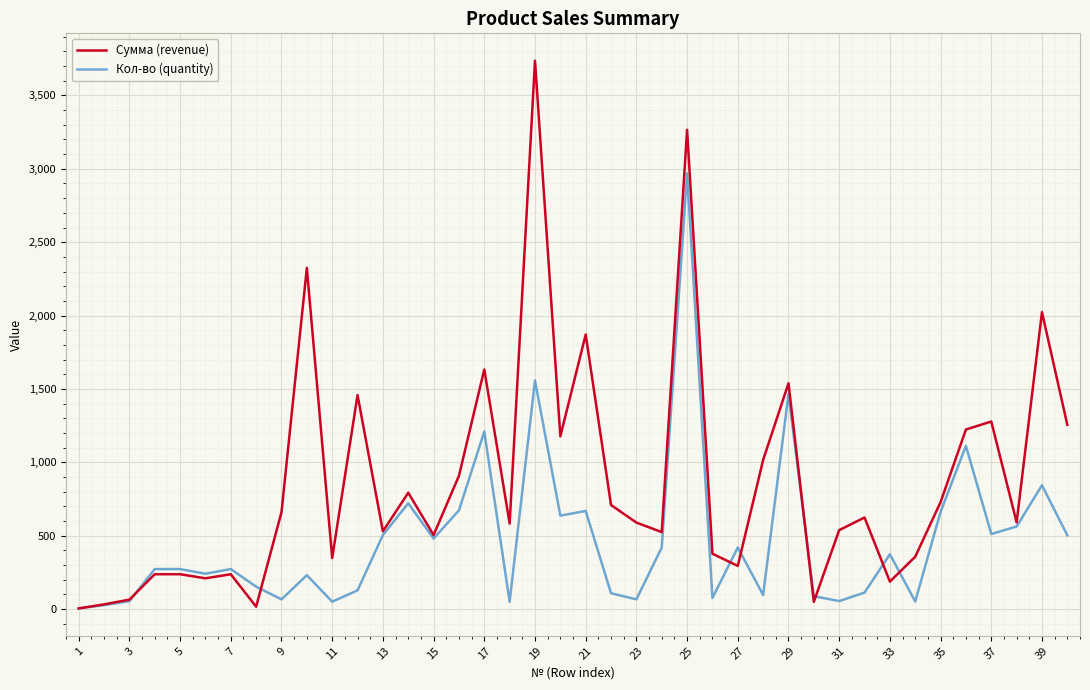

At how many categories does at least one series exceed 2887?

2